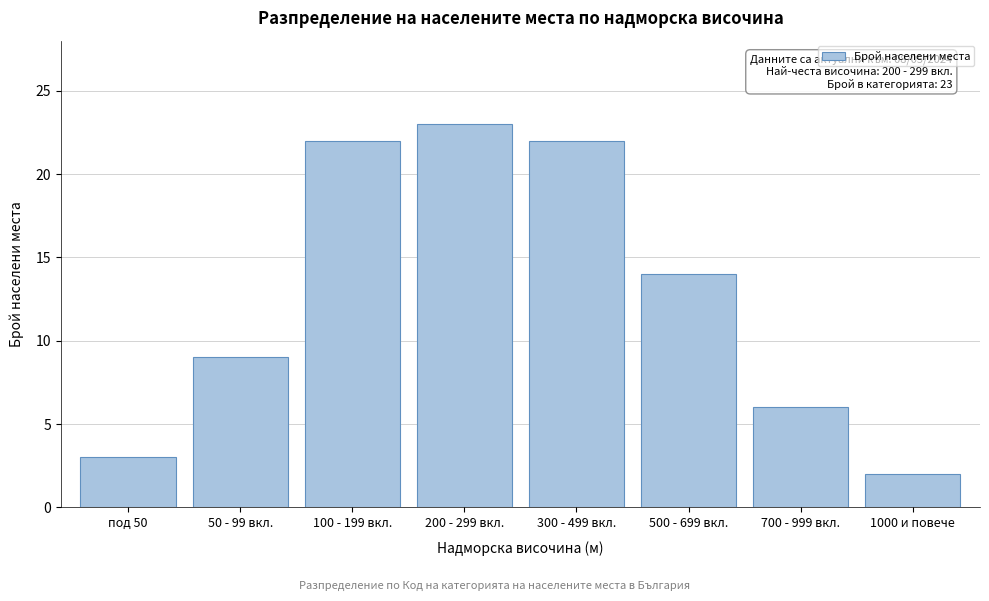

Reading right to left, list all the values displayed in this chart.

2	6	14	22	23	22	9	3